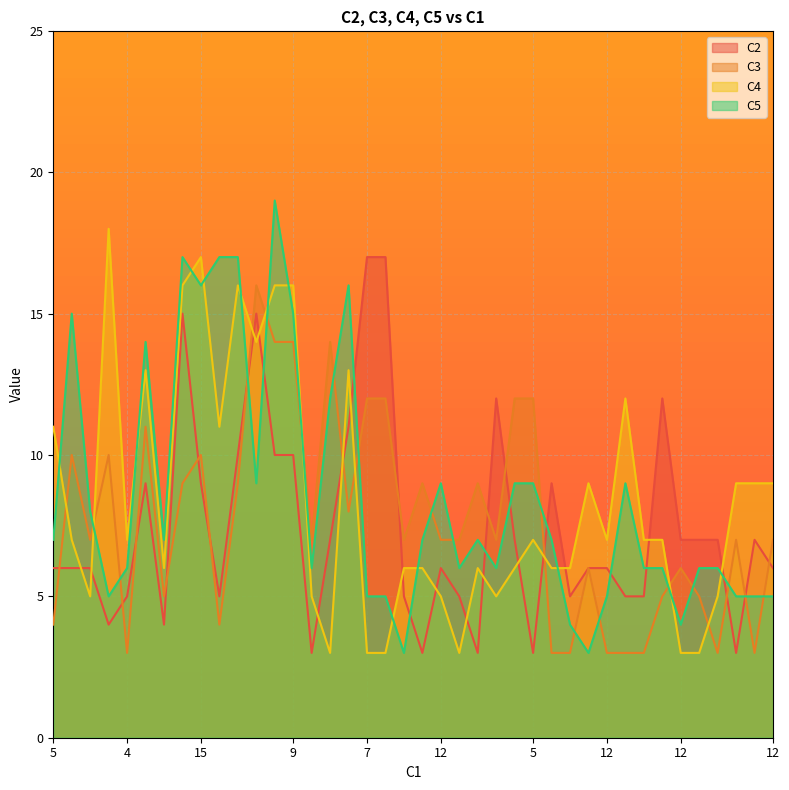

Which series has the widest spread of values?

C5